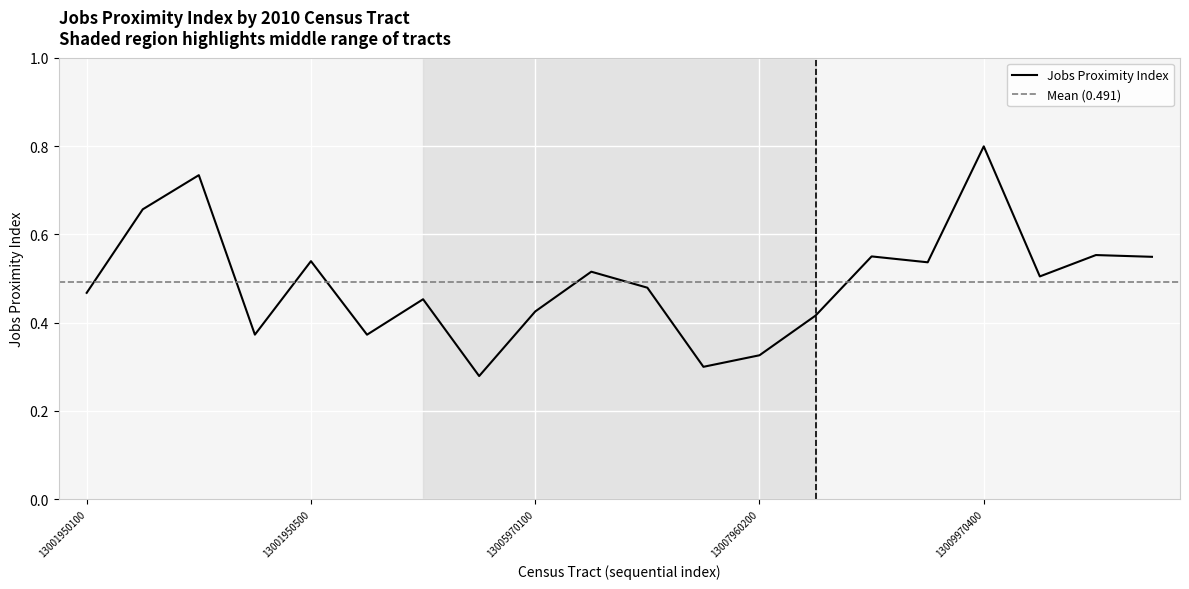

Reading left to right, what are all the values shown in this chart?

0.5	0.7	0.7	0.4	0.5	0.4	0.5	0.3	0.4	0.5	0.5	0.3	0.3	0.4	0.6	0.5	0.8	0.5	0.6	0.5